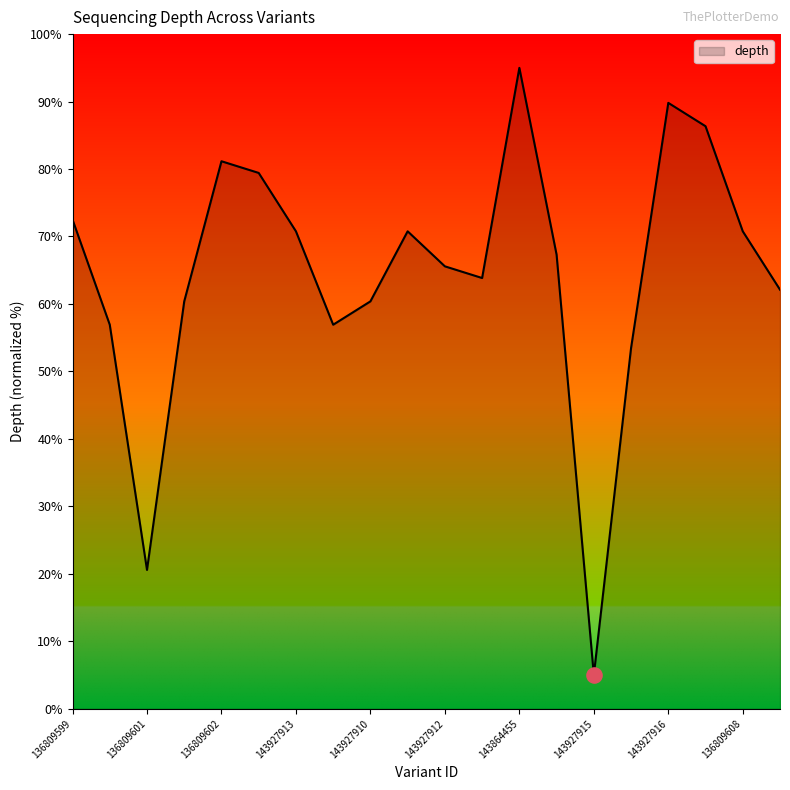

What is the difference between the maximum and minimum values?

90.0